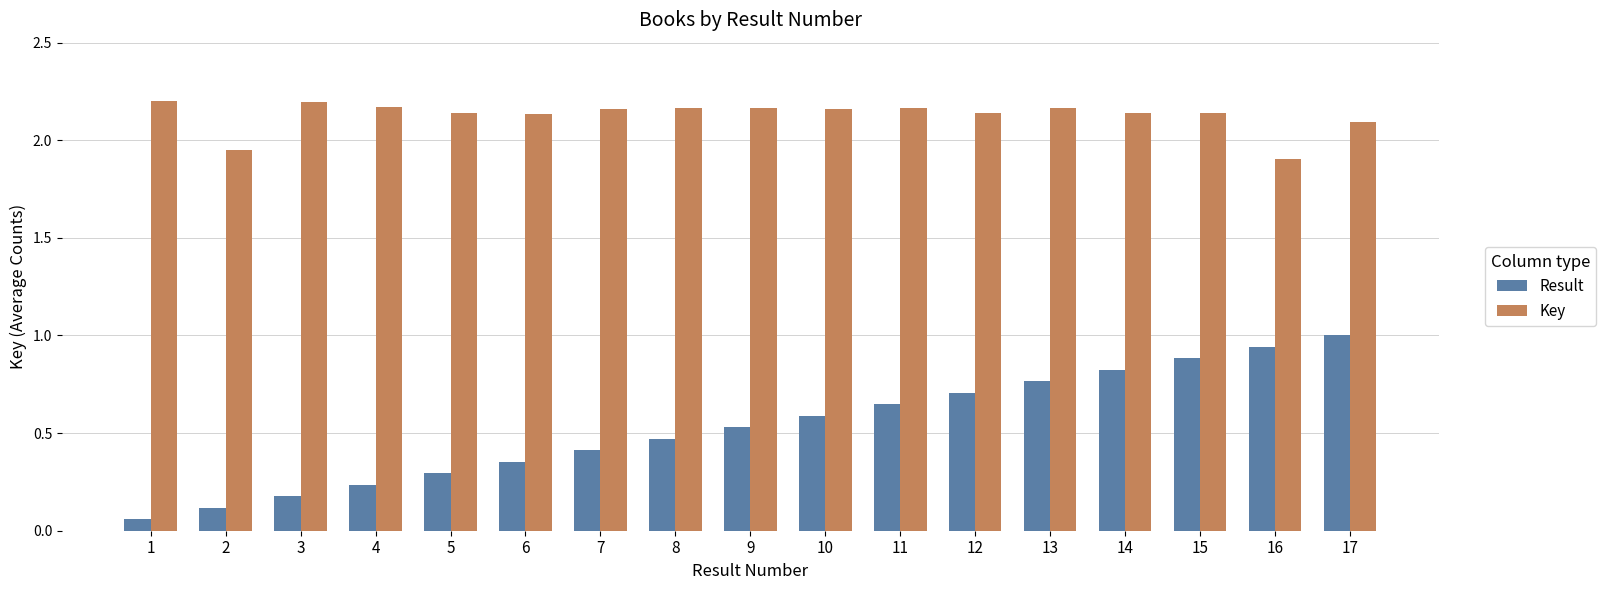

What is the highest value of the Result series?

1.0